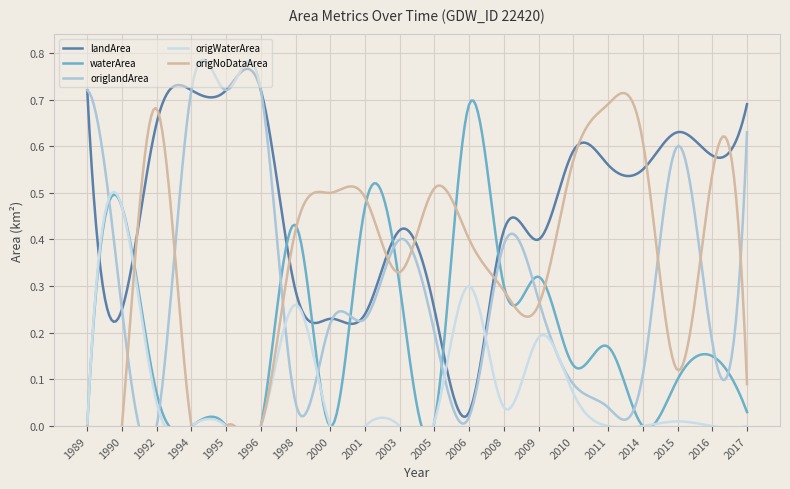

Rank the categories by landArea value from highest to lowest.

1989, 1994, 1995, 1996, 2017, 1992, 2015, 2010, 2016, 2011, 2014, 2003, 2008, 2009, 1998, 1990, 2005, 2001, 2000, 2006